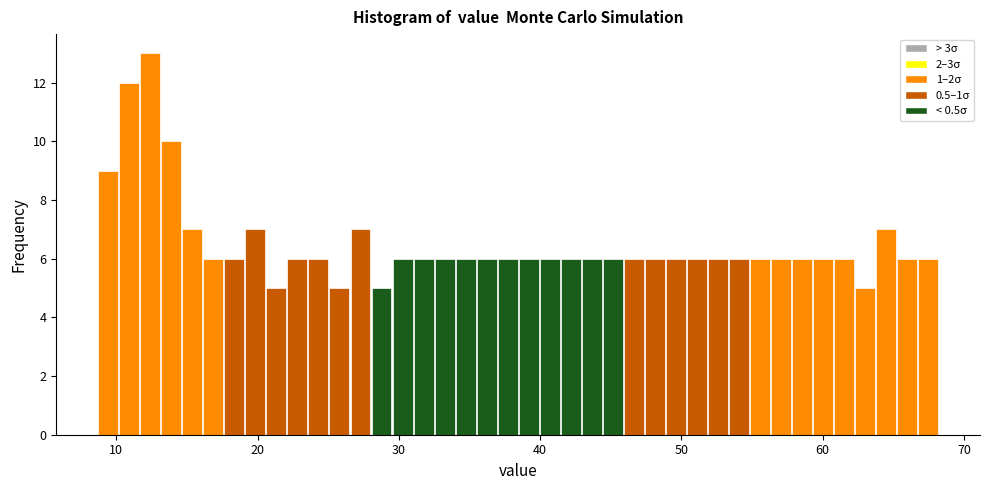

Read against the x-axis, roughly where is the centre of the tallest bar?

12